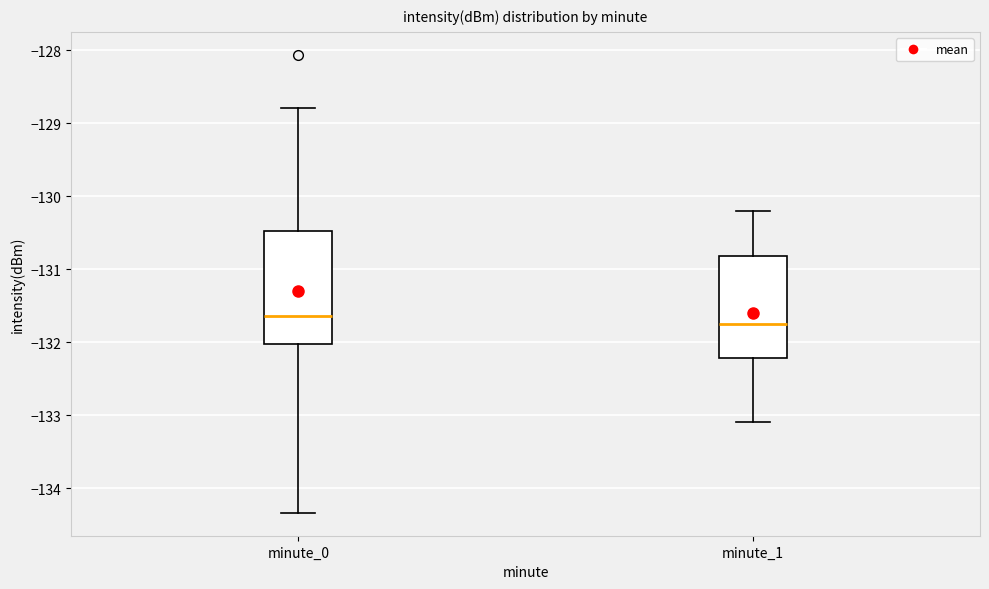

Which box is the tallest, from its lower edge to its upper edge?

minute_0